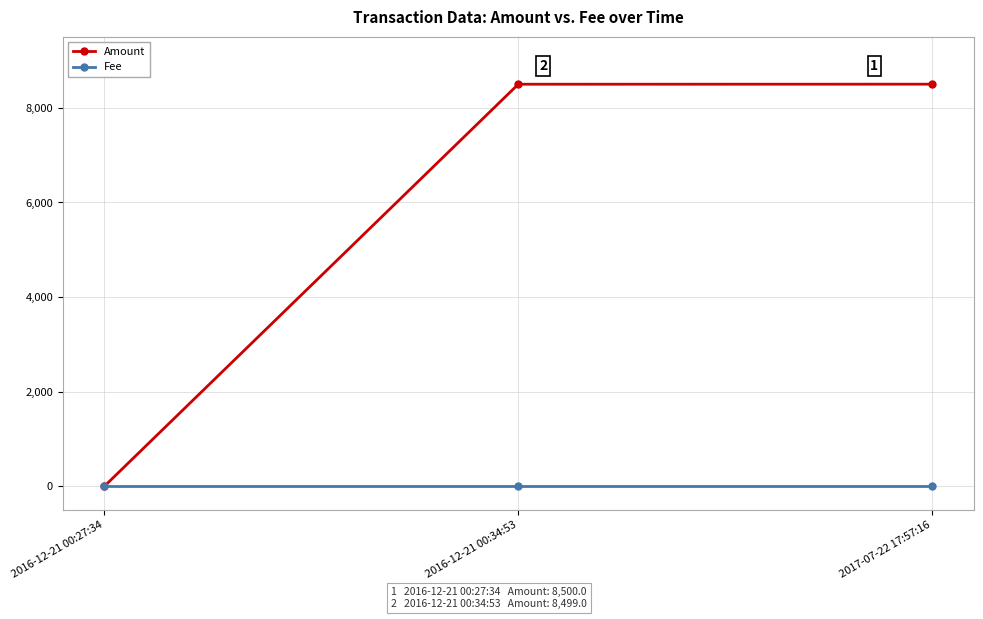

Which series has the largest range (max minus min)?

Amount